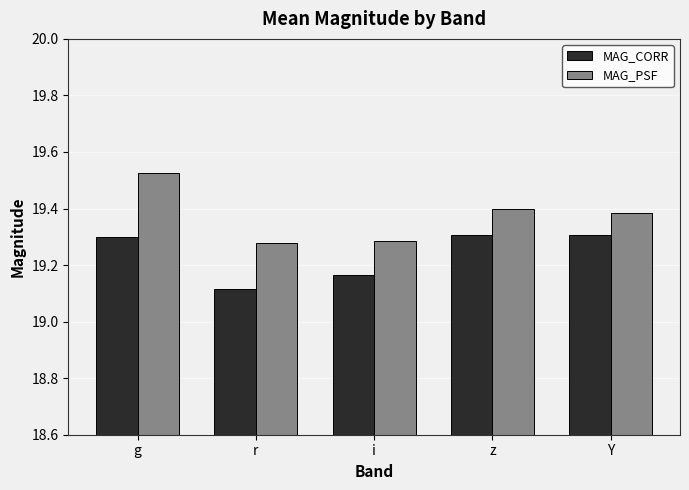

The value of MAG_PSF at g is 28.7. True or false?

False